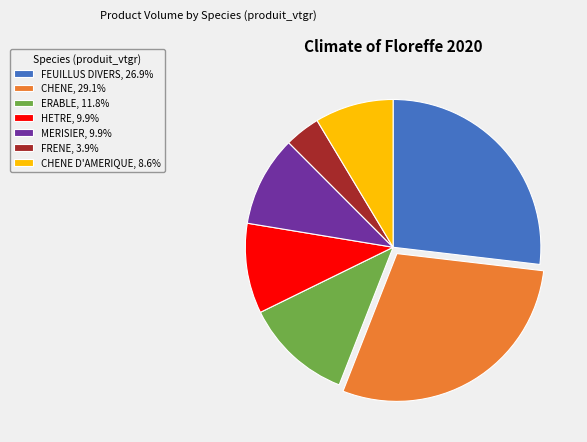

How many slices are in this pie chart?

7